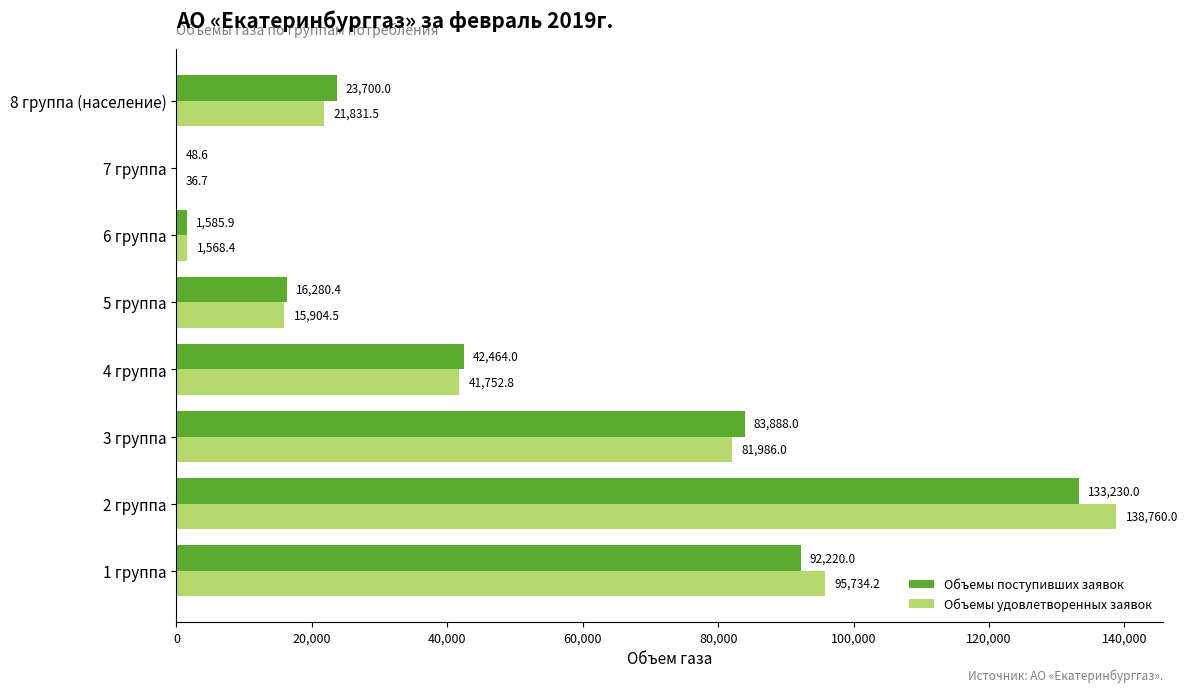

What is the highest value of the Объемы удовлетворенных заявок series?

138760.0